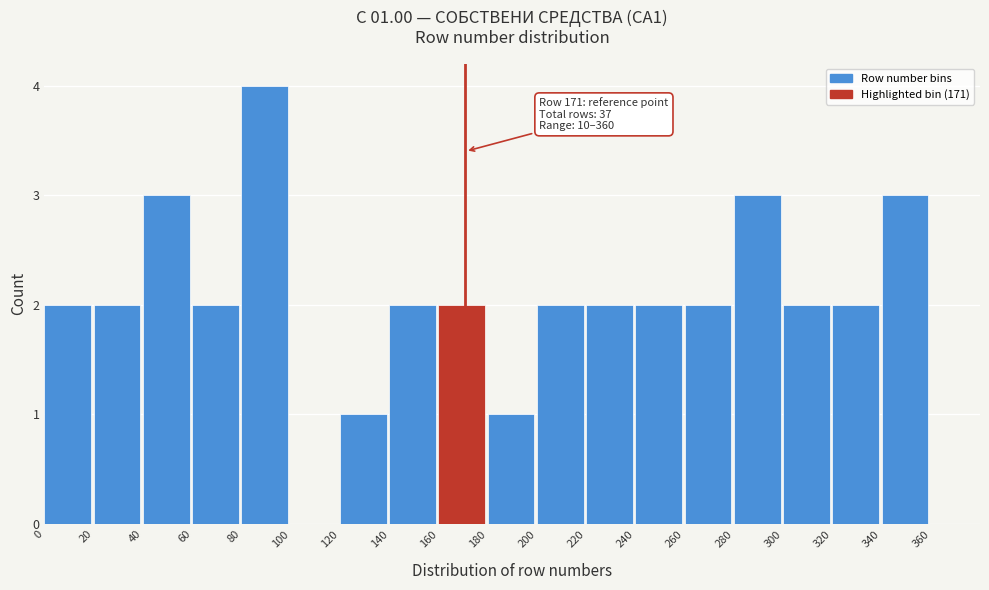

Which range on the x-axis has the tallest bar?

80 to 100